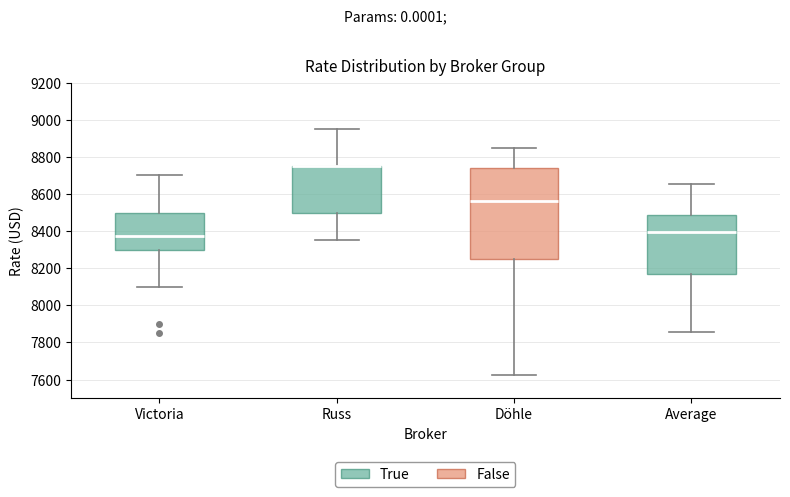

Where is the lower edge of the box for Döhle on the y-axis? The values are not printed on the chart, so give them approximately, as read against the axis.

8260